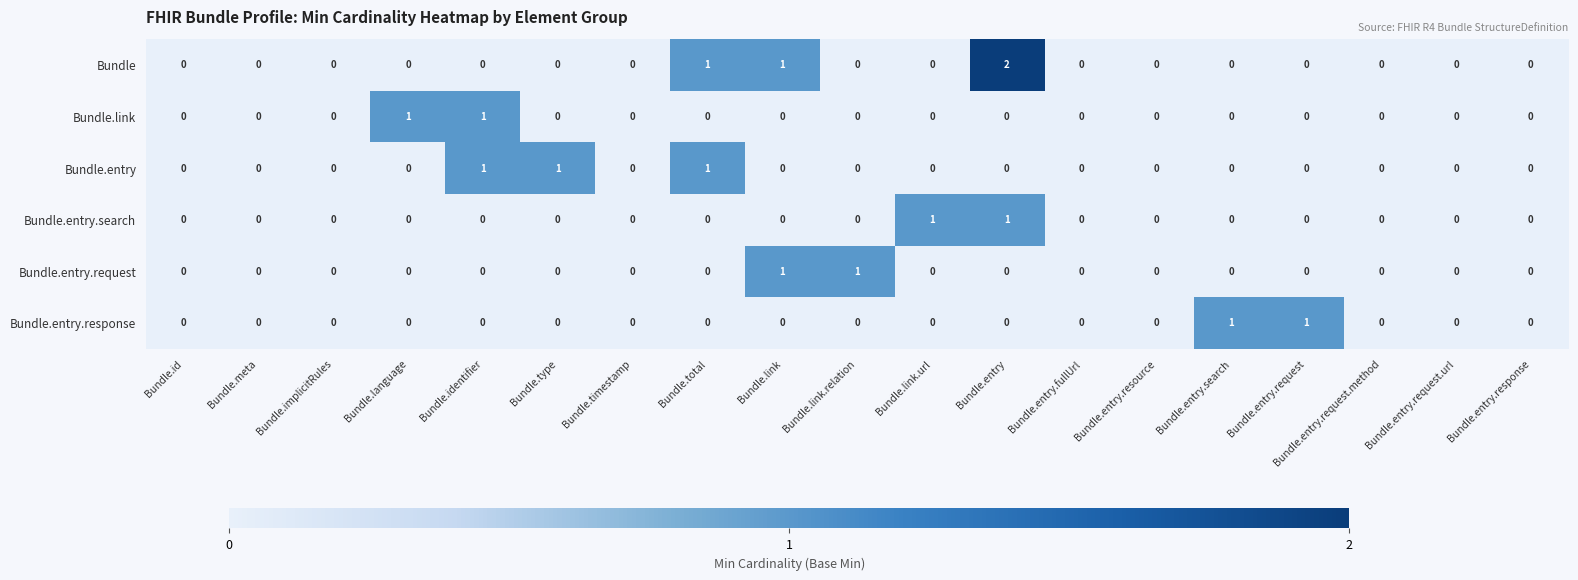

At which category is the sum across all series the highest?

Bundle.entry